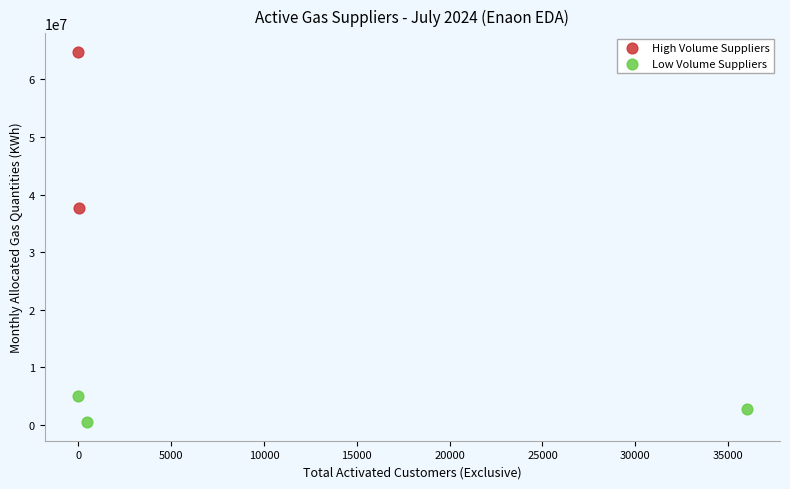

What are all the series names shown in the legend?

High Volume Suppliers, Low Volume Suppliers